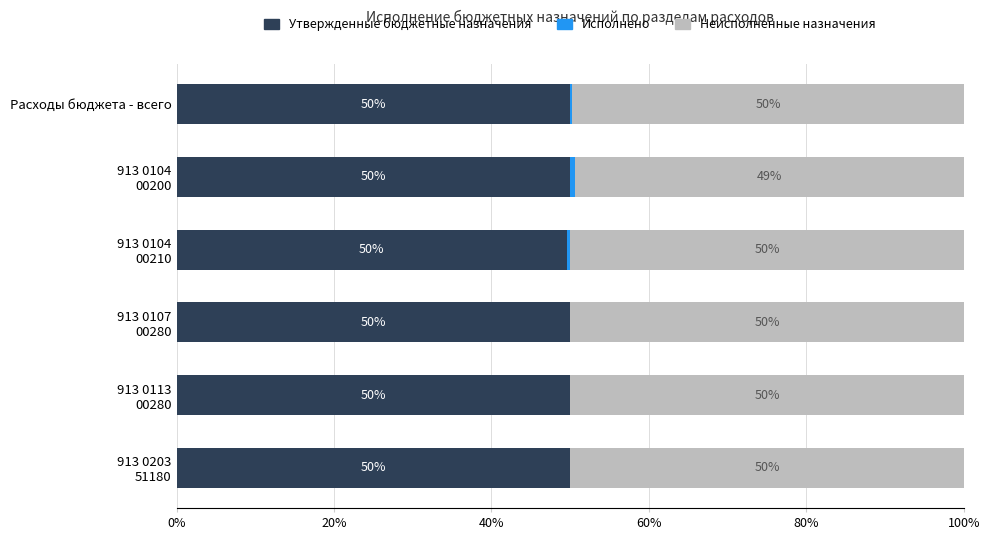

What is the total value across all series at Расходы бюджета - всего?

100.0